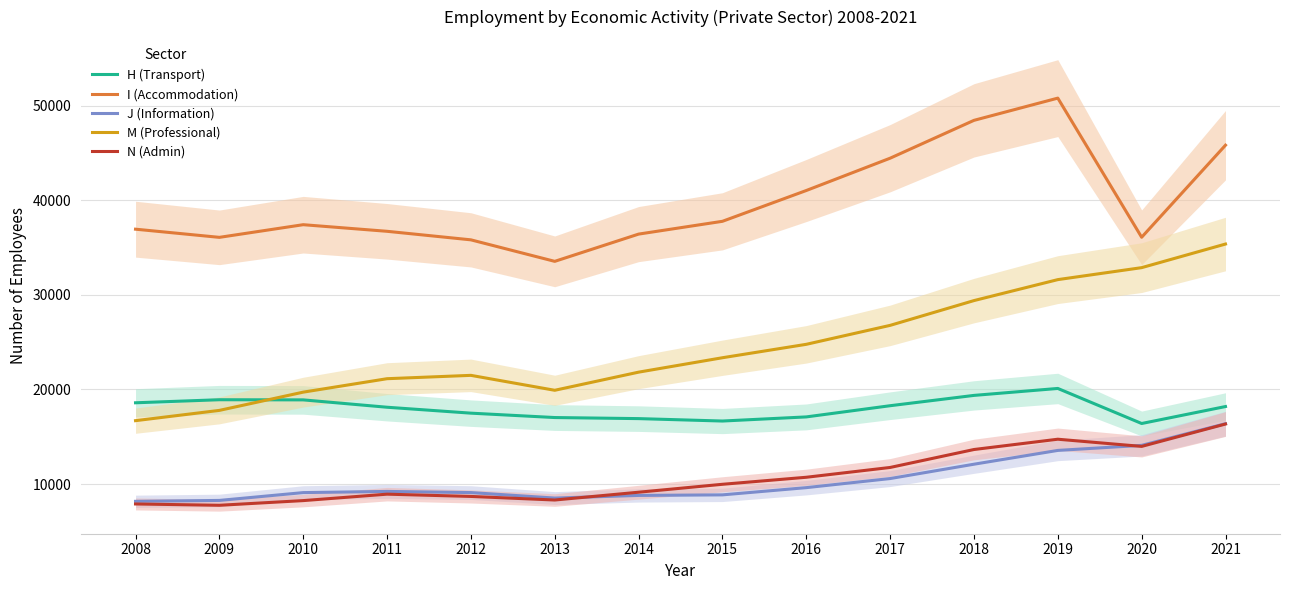

How many lines are shown in the chart?

5